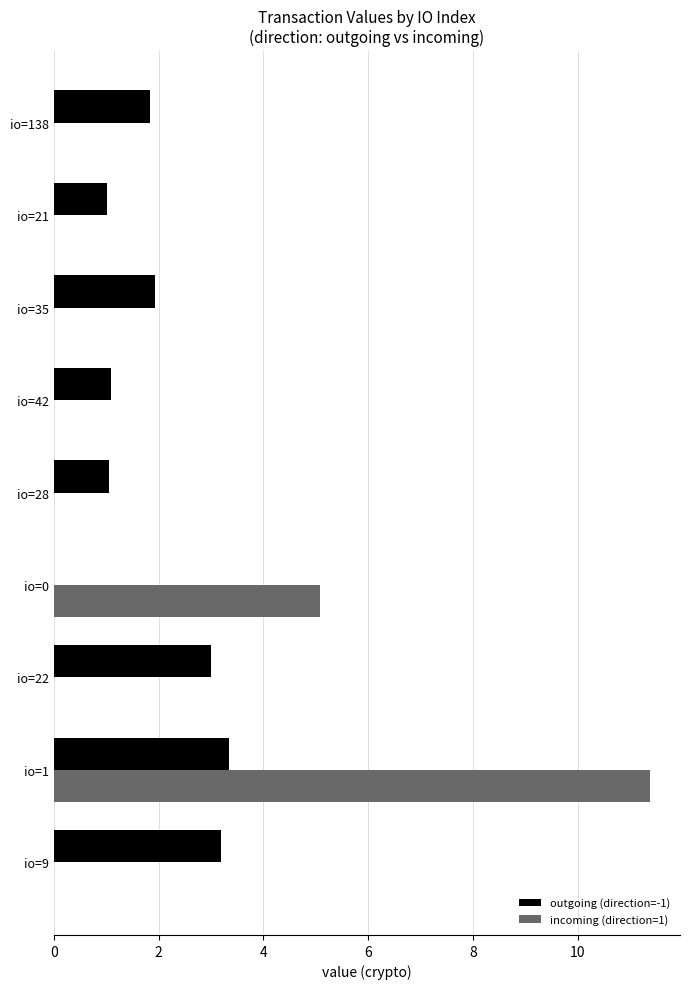

Which series has the largest range (max minus min)?

incoming (direction=1)